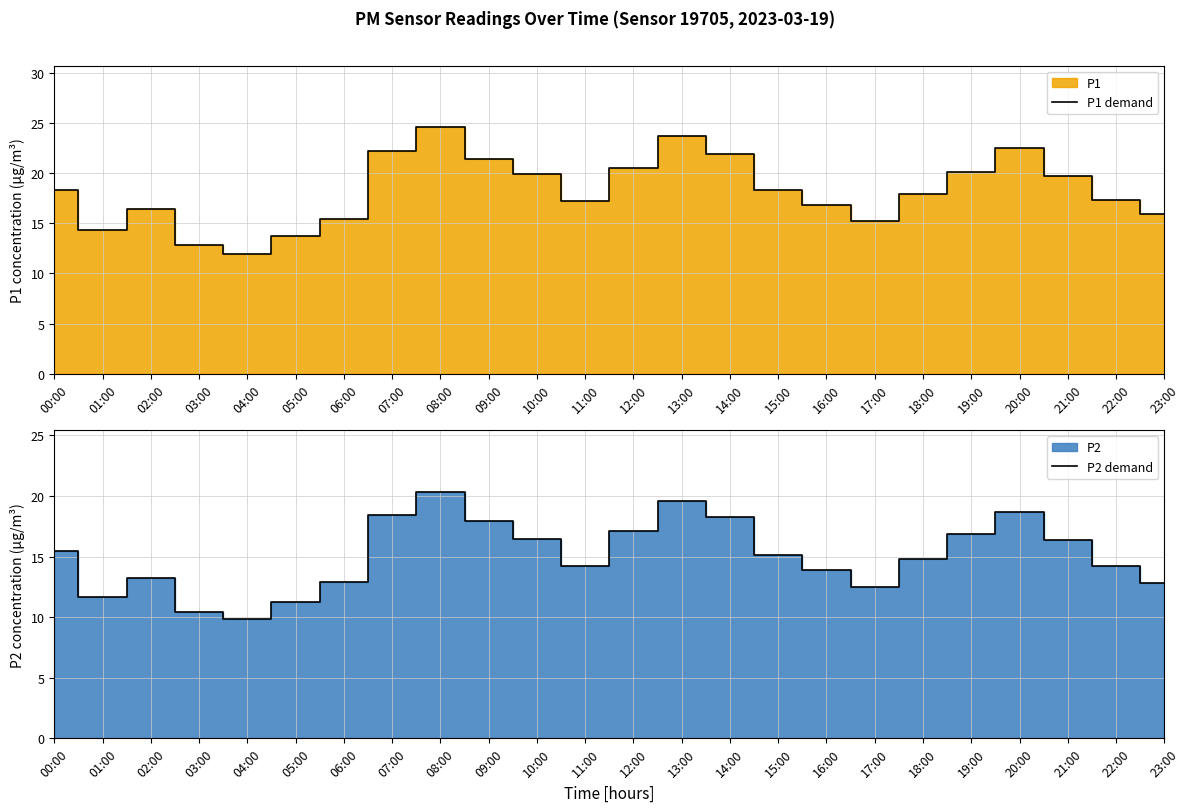

In P2 demand, how many points are higher than both neighbors (excluding endpoints)?

4